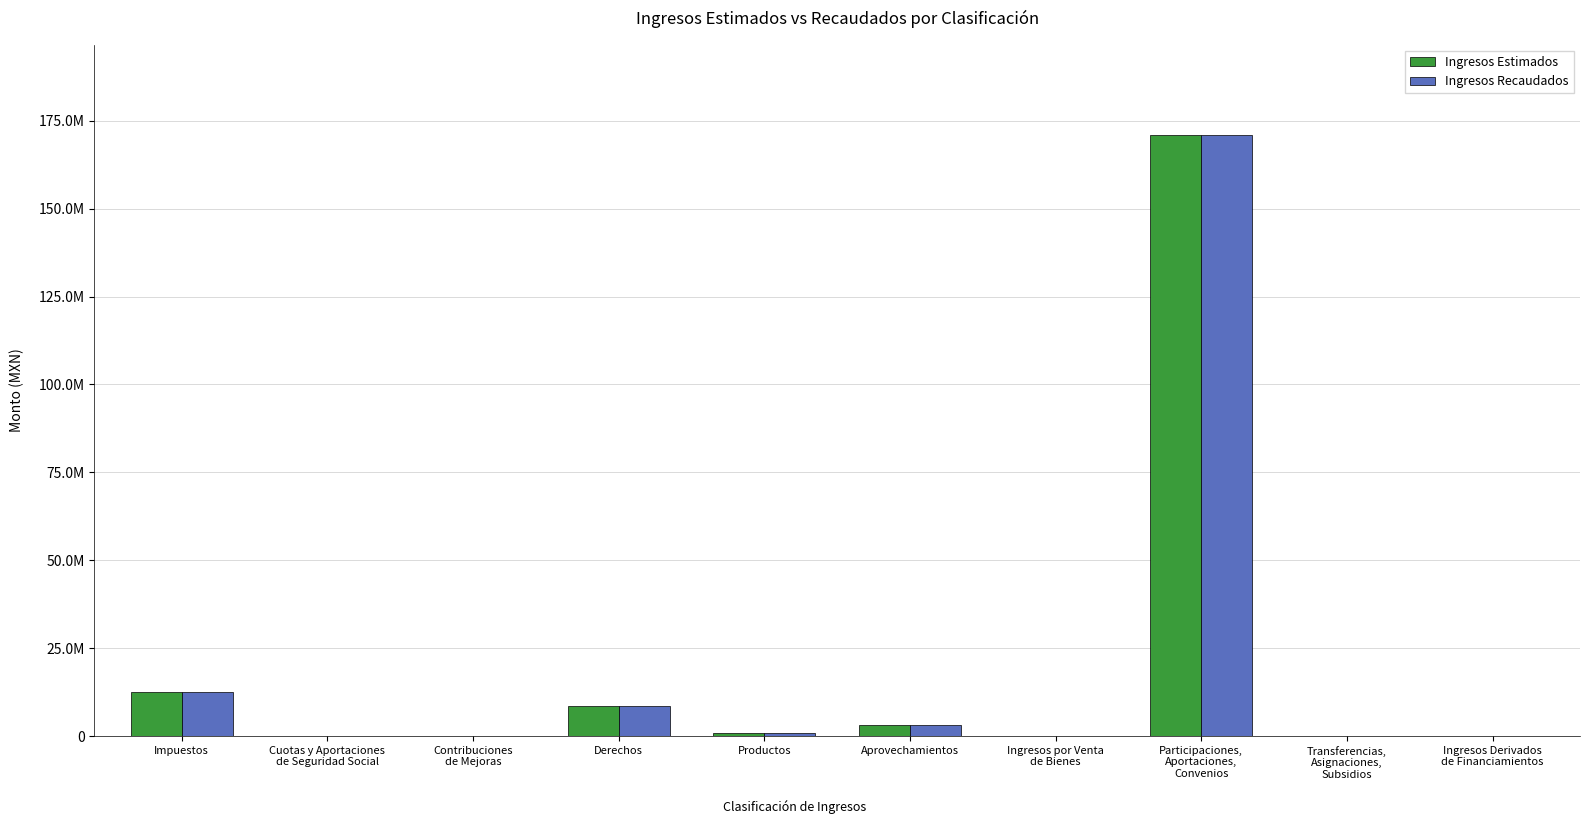

Is the value of Ingresos Recaudados at Contribuciones
de Mejoras greater than the value of Ingresos Estimados at Transferencias,
Asignaciones,
Subsidios?

No